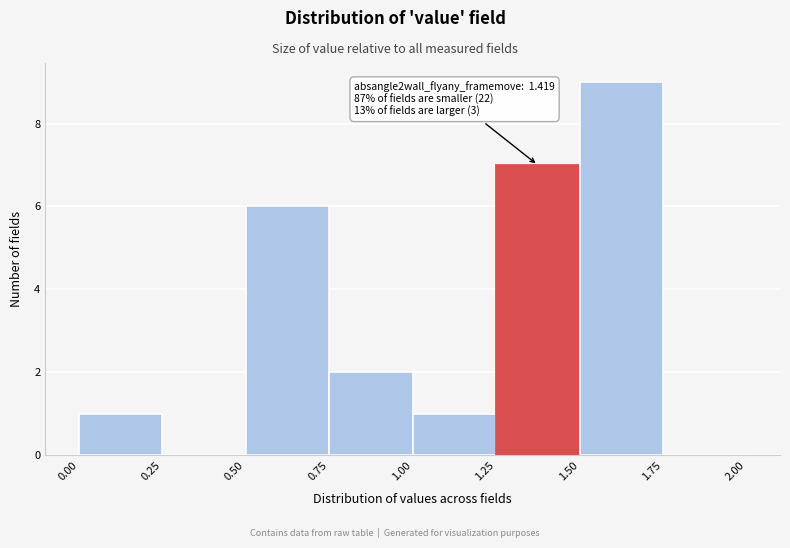

Over which range of the x-axis is the bar tallest?

1.50 to 1.75